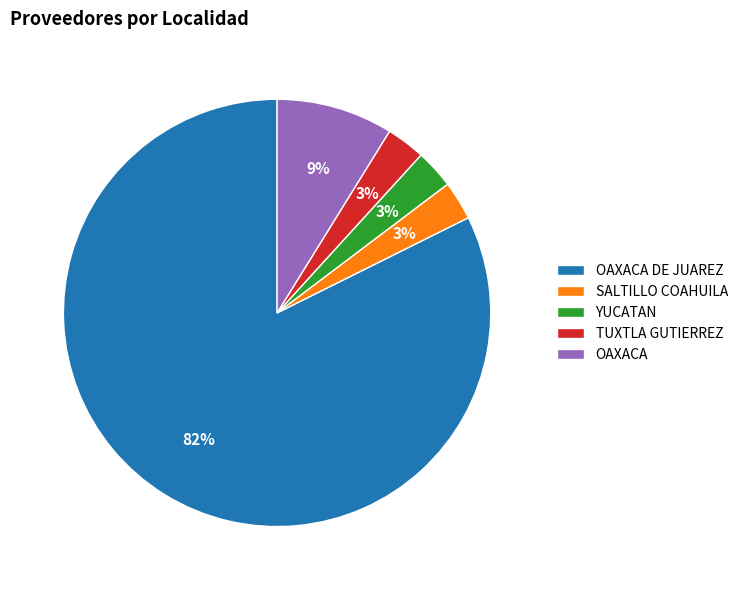

To the nearest percent, what is the difference between the largest and smallest slice percentages?

79%